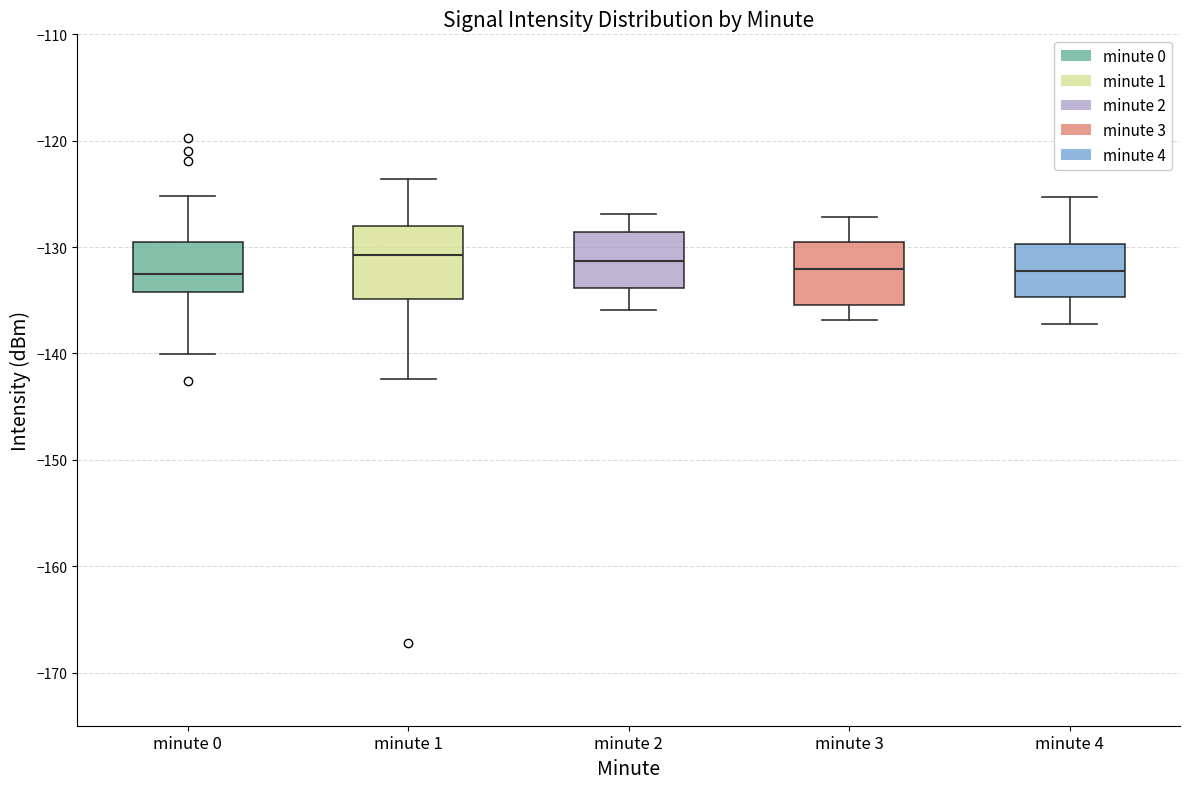

Where does the lower whisker of the box for minute 4 end on the y-axis? The values are not printed on the chart, so give them approximately, as read against the axis.

-137